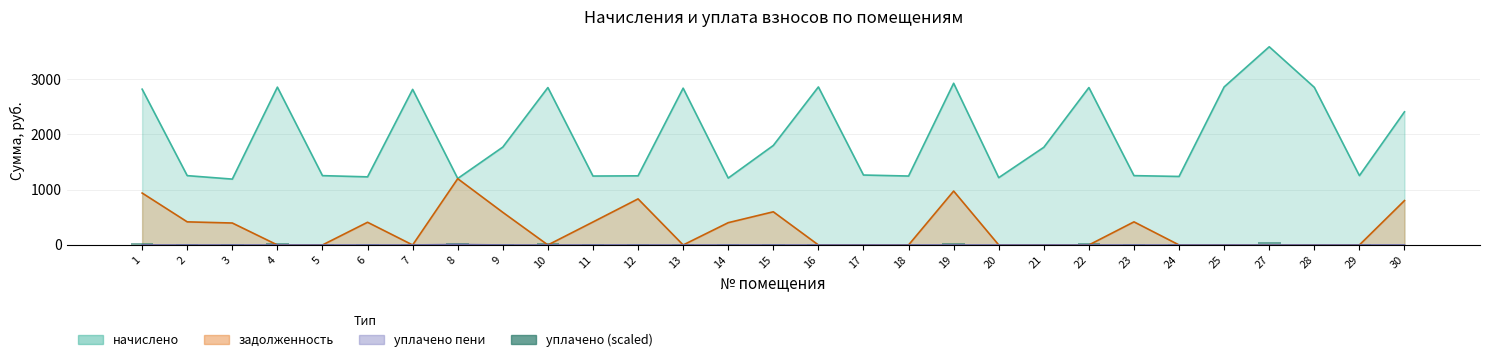

What is the value of the 12th bar from the left?

20.8